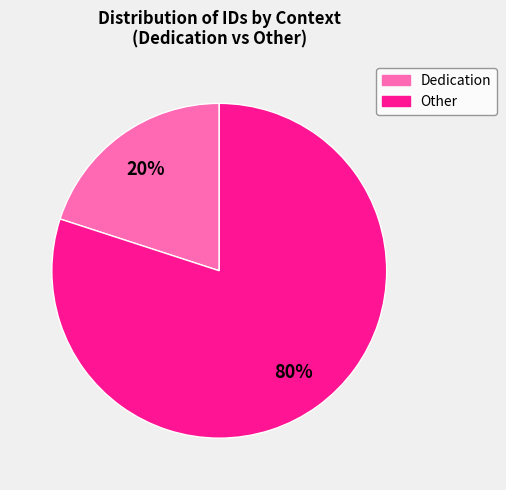

To the nearest percent, what is the average slice percentage?

50%